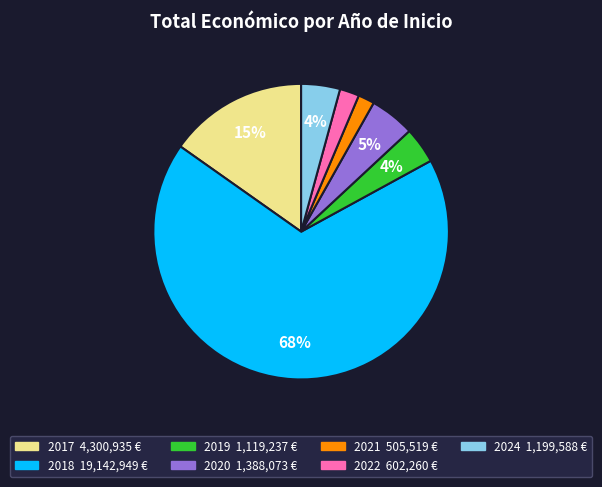

Is there a majority slice in this chart?

Yes